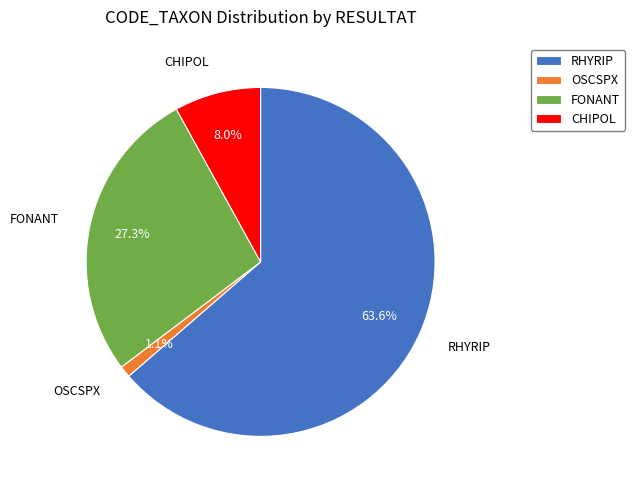

What is the largest slice in the pie chart?

RHYRIP